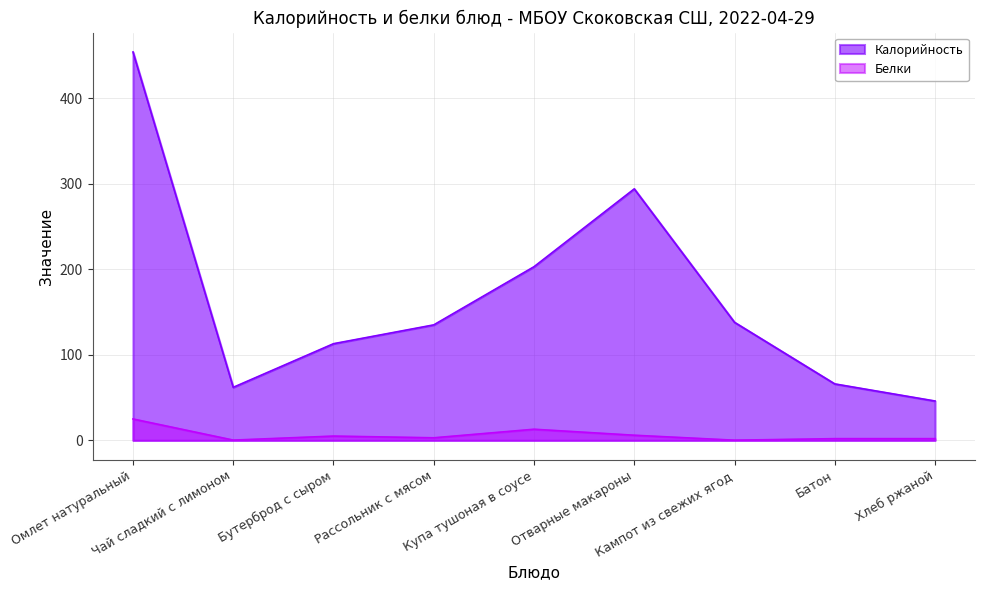

The Белки series shows 43.0 at Омлет натуральный. True or false?

False